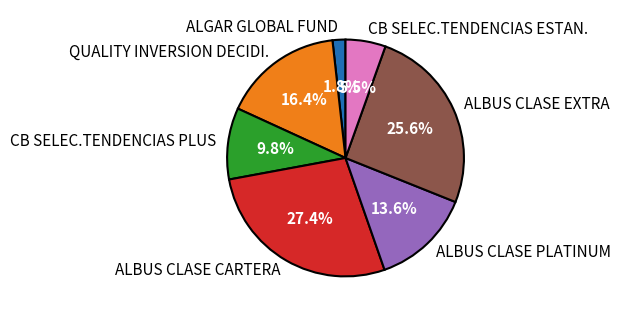

Does any single category account for the majority?

No